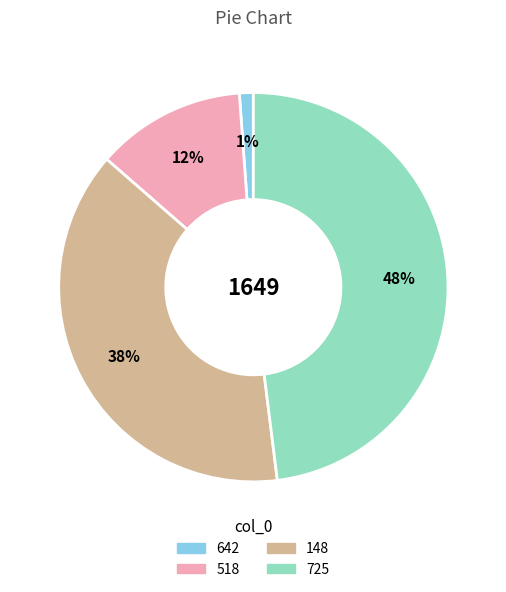

Approximately how many times larger is the value at 518 compared to 148?

0.3